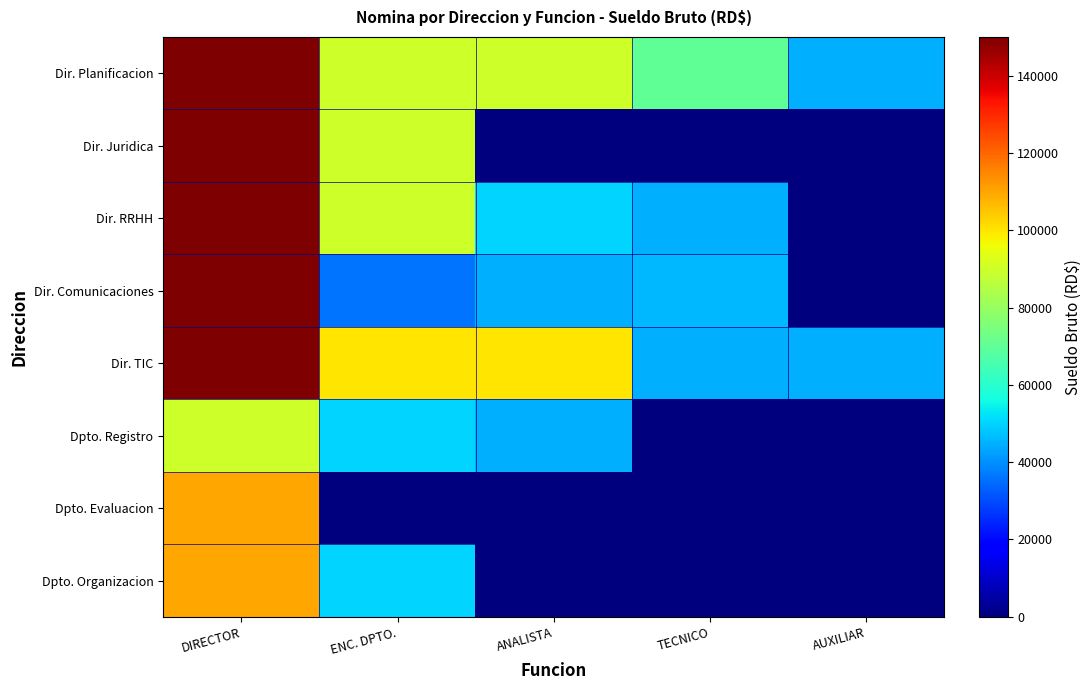

What is the total value across all series at TECNICO?

206000